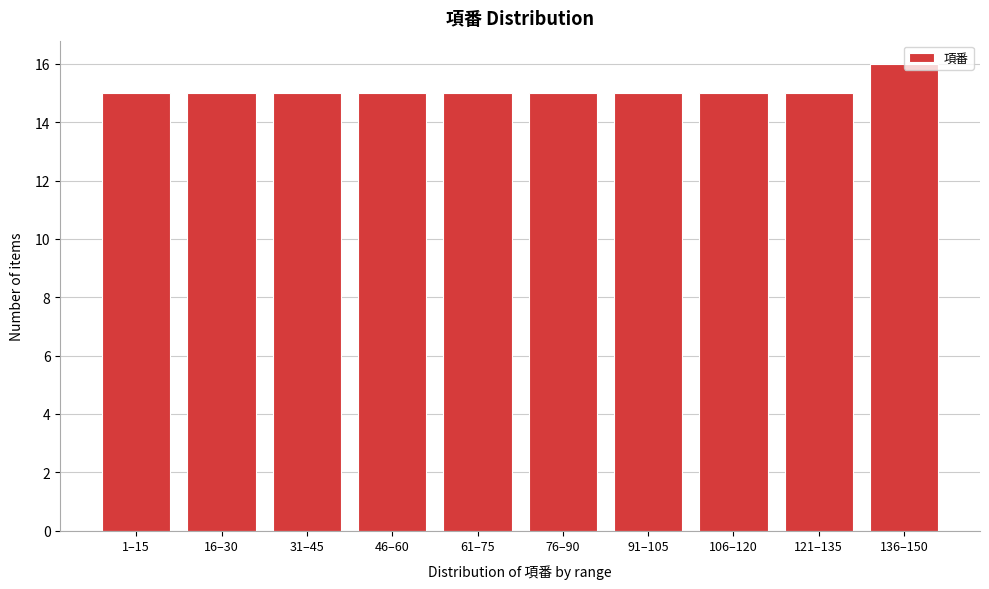

What is the sum of all values?

151